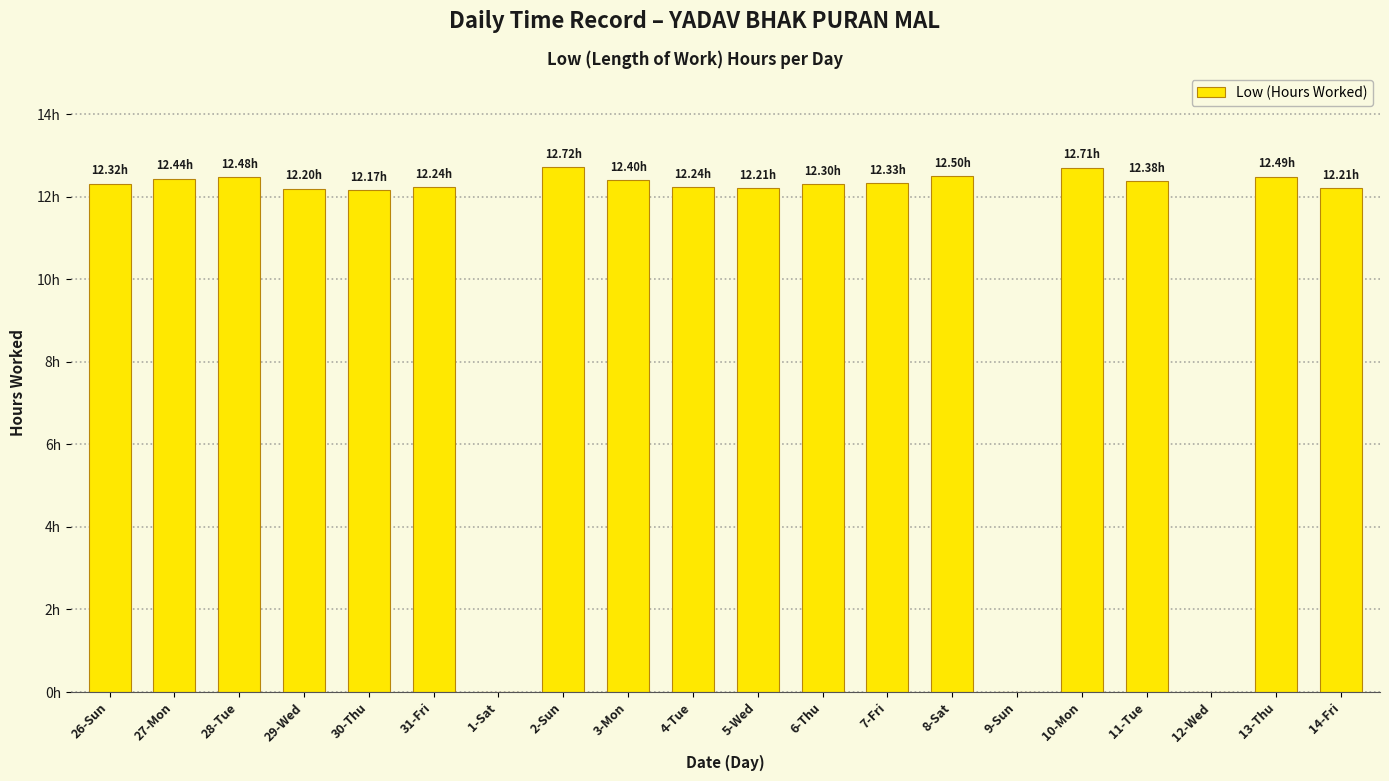

What position from the left is 4-Tue?

10